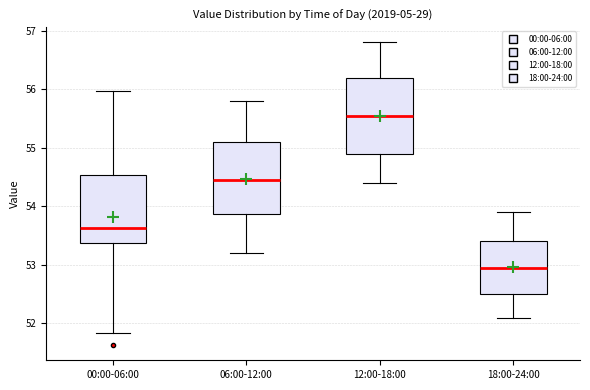

Where does the median line of the box for 06:00-12:00 sit on the y-axis? The values are not printed on the chart, so give them approximately, as read against the axis.

54.5